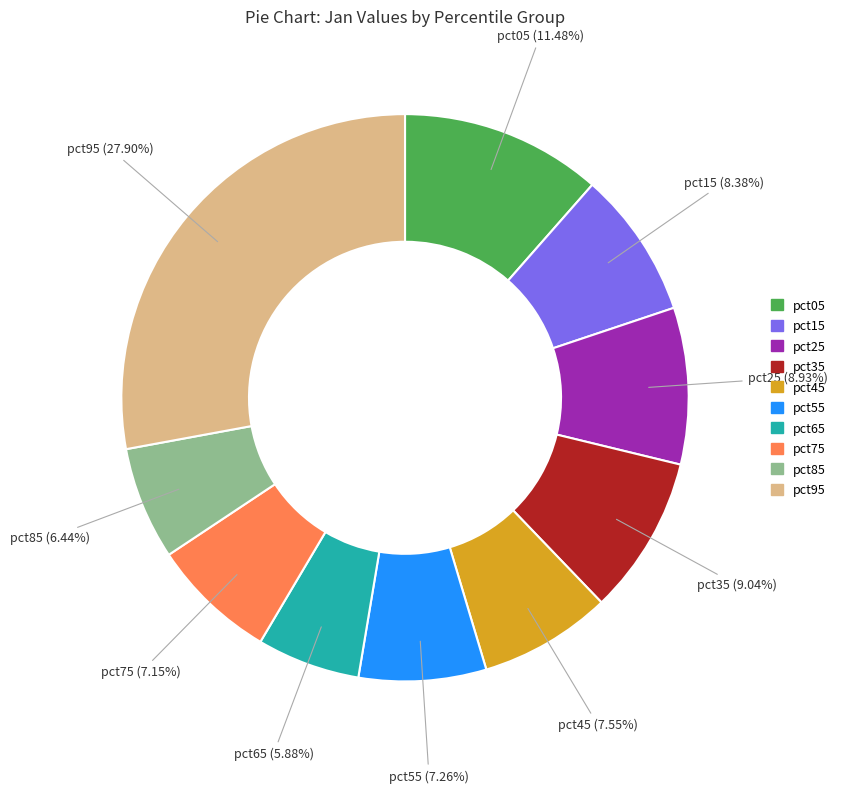

Combined, do pct35 and pct15 account for over 50%?

No